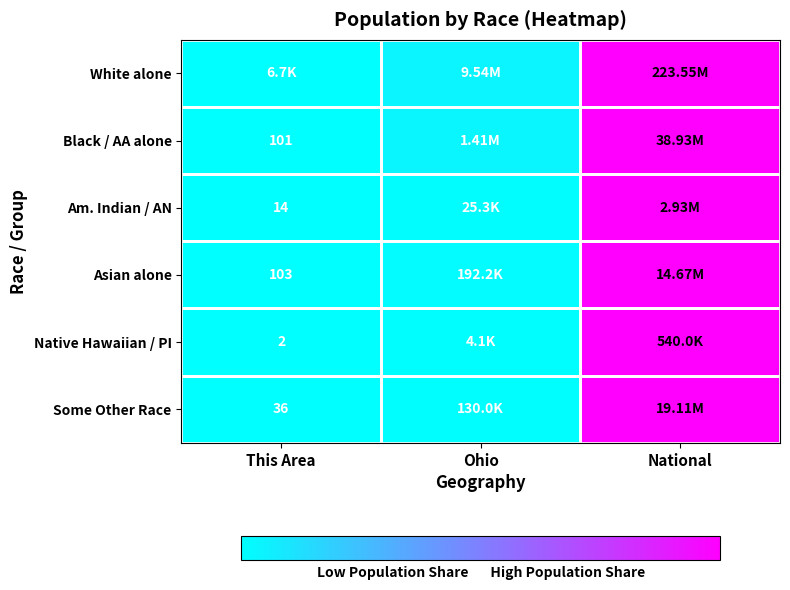

At which category is the sum across all series the highest?

National